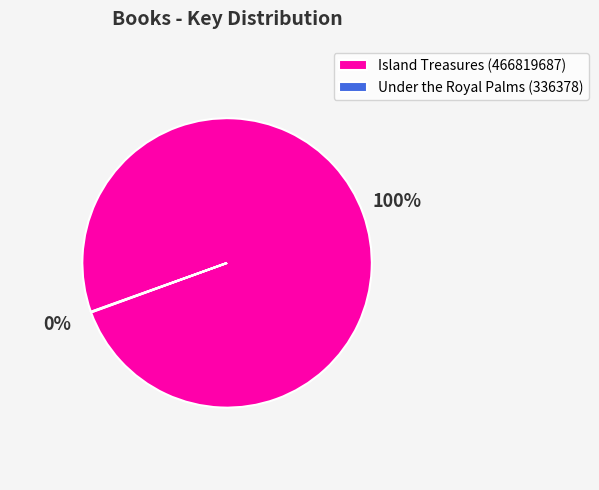

The Island Treasures (466819687) slice represents 91% of the pie. True or false?

False